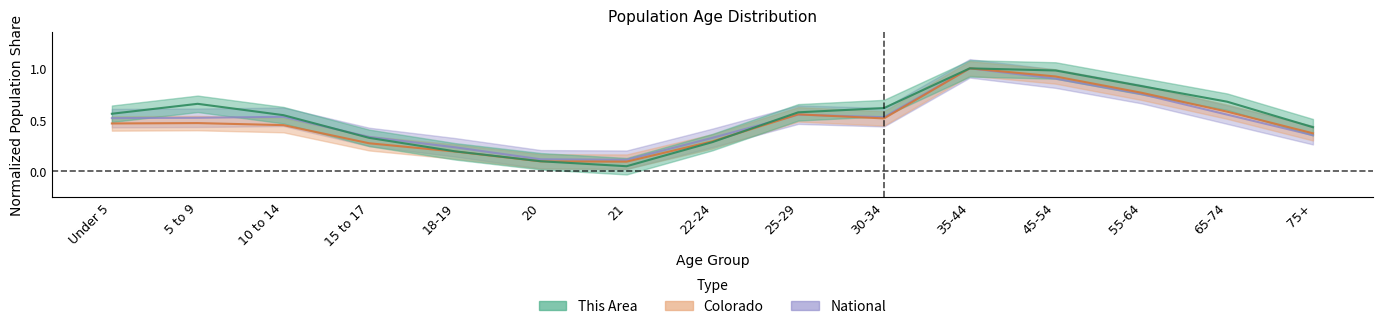

What is the difference between the maximum and second lowest values in the National series?

0.9